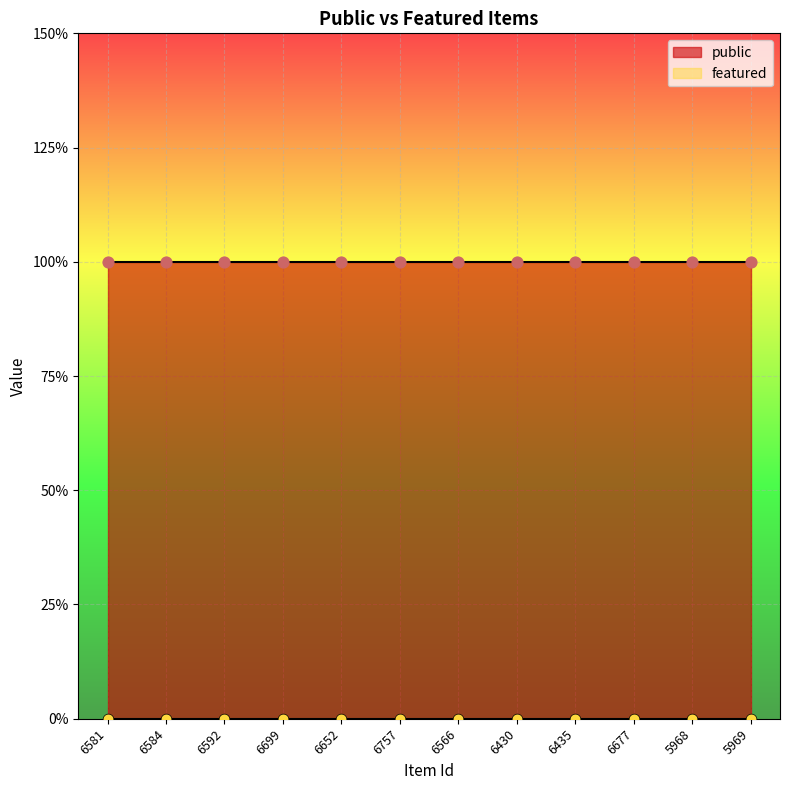

Is the value of featured at 6435 greater than the value of public at 5969?

No